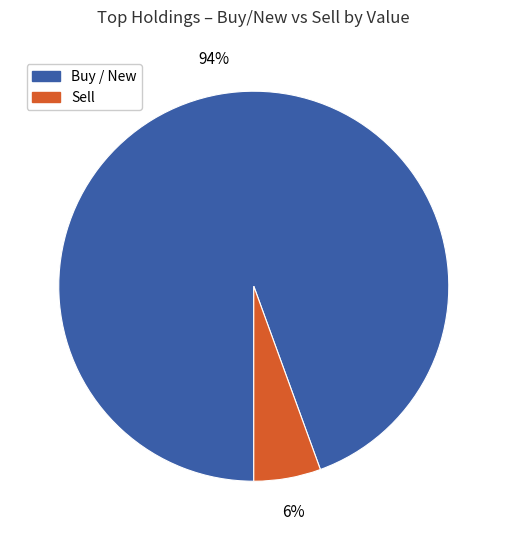

Is there any slice that represents more than half of the pie?

Yes